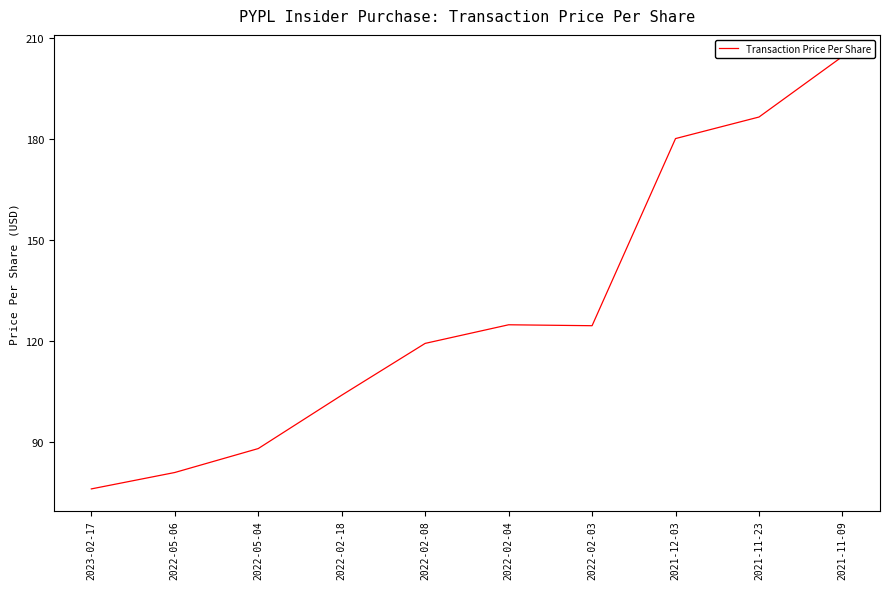

What is the minimum value shown in the chart?

76.2